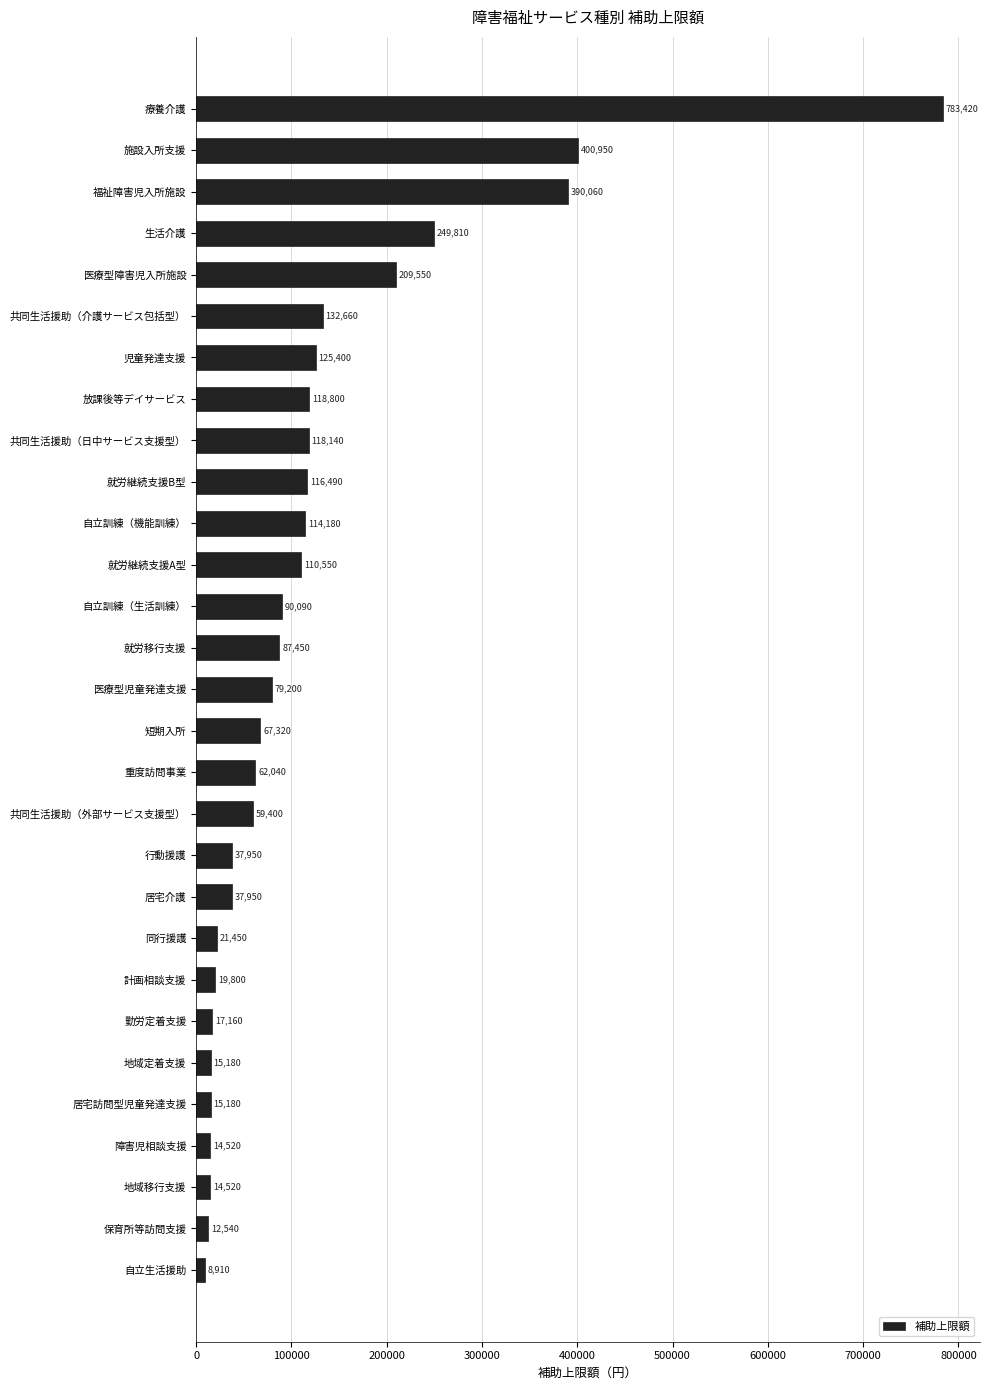

What is the change in value from 地域定着支援 to 居宅介護?

+22770